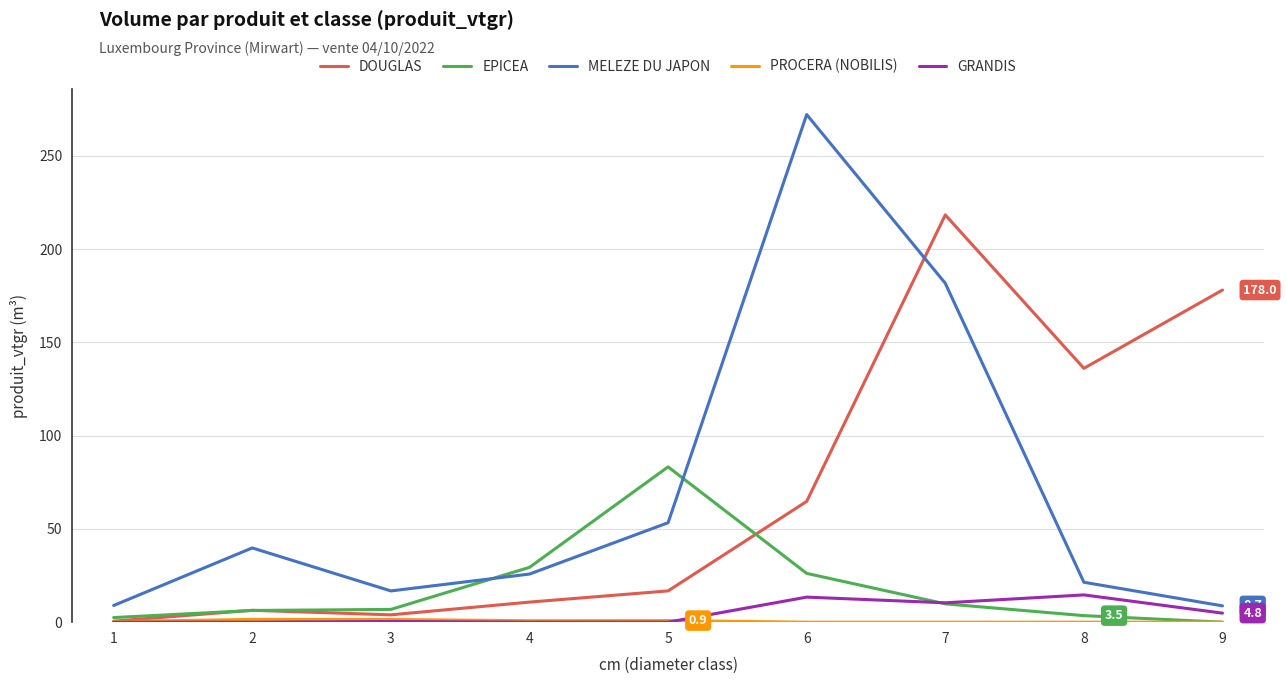

Is the value of GRANDIS at 7 greater than the value of MELEZE DU JAPON at 4?

No